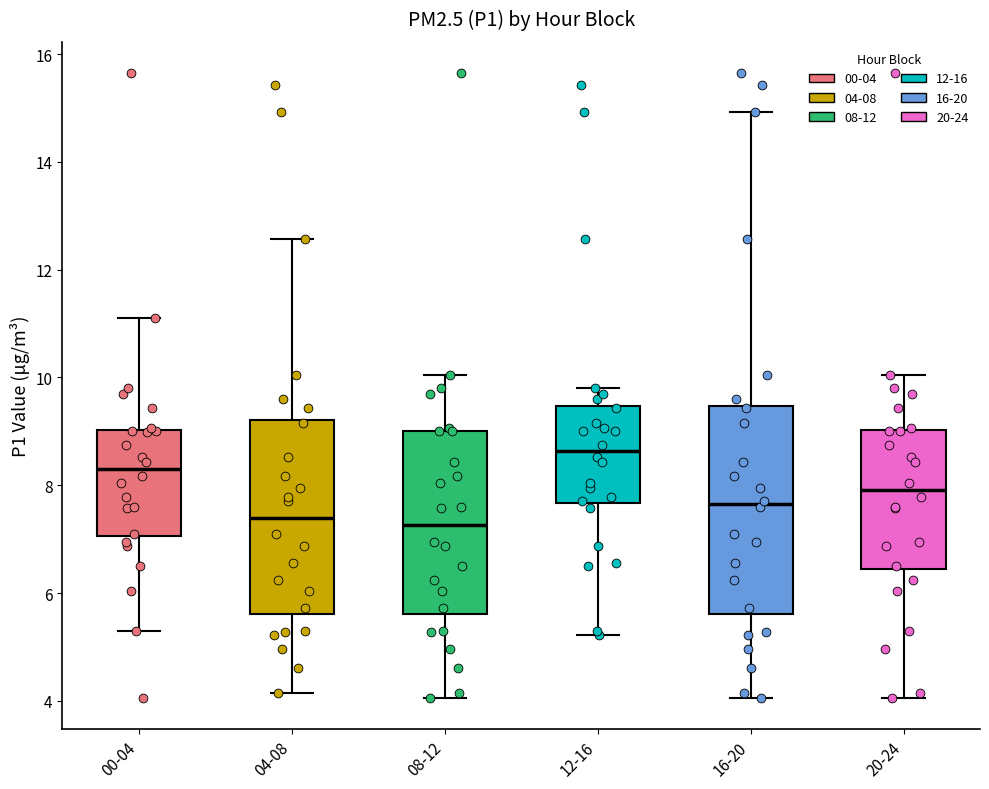

Where does the upper whisker of the box for 16-20 end on the y-axis? The values are not printed on the chart, so give them approximately, as read against the axis.

15.0